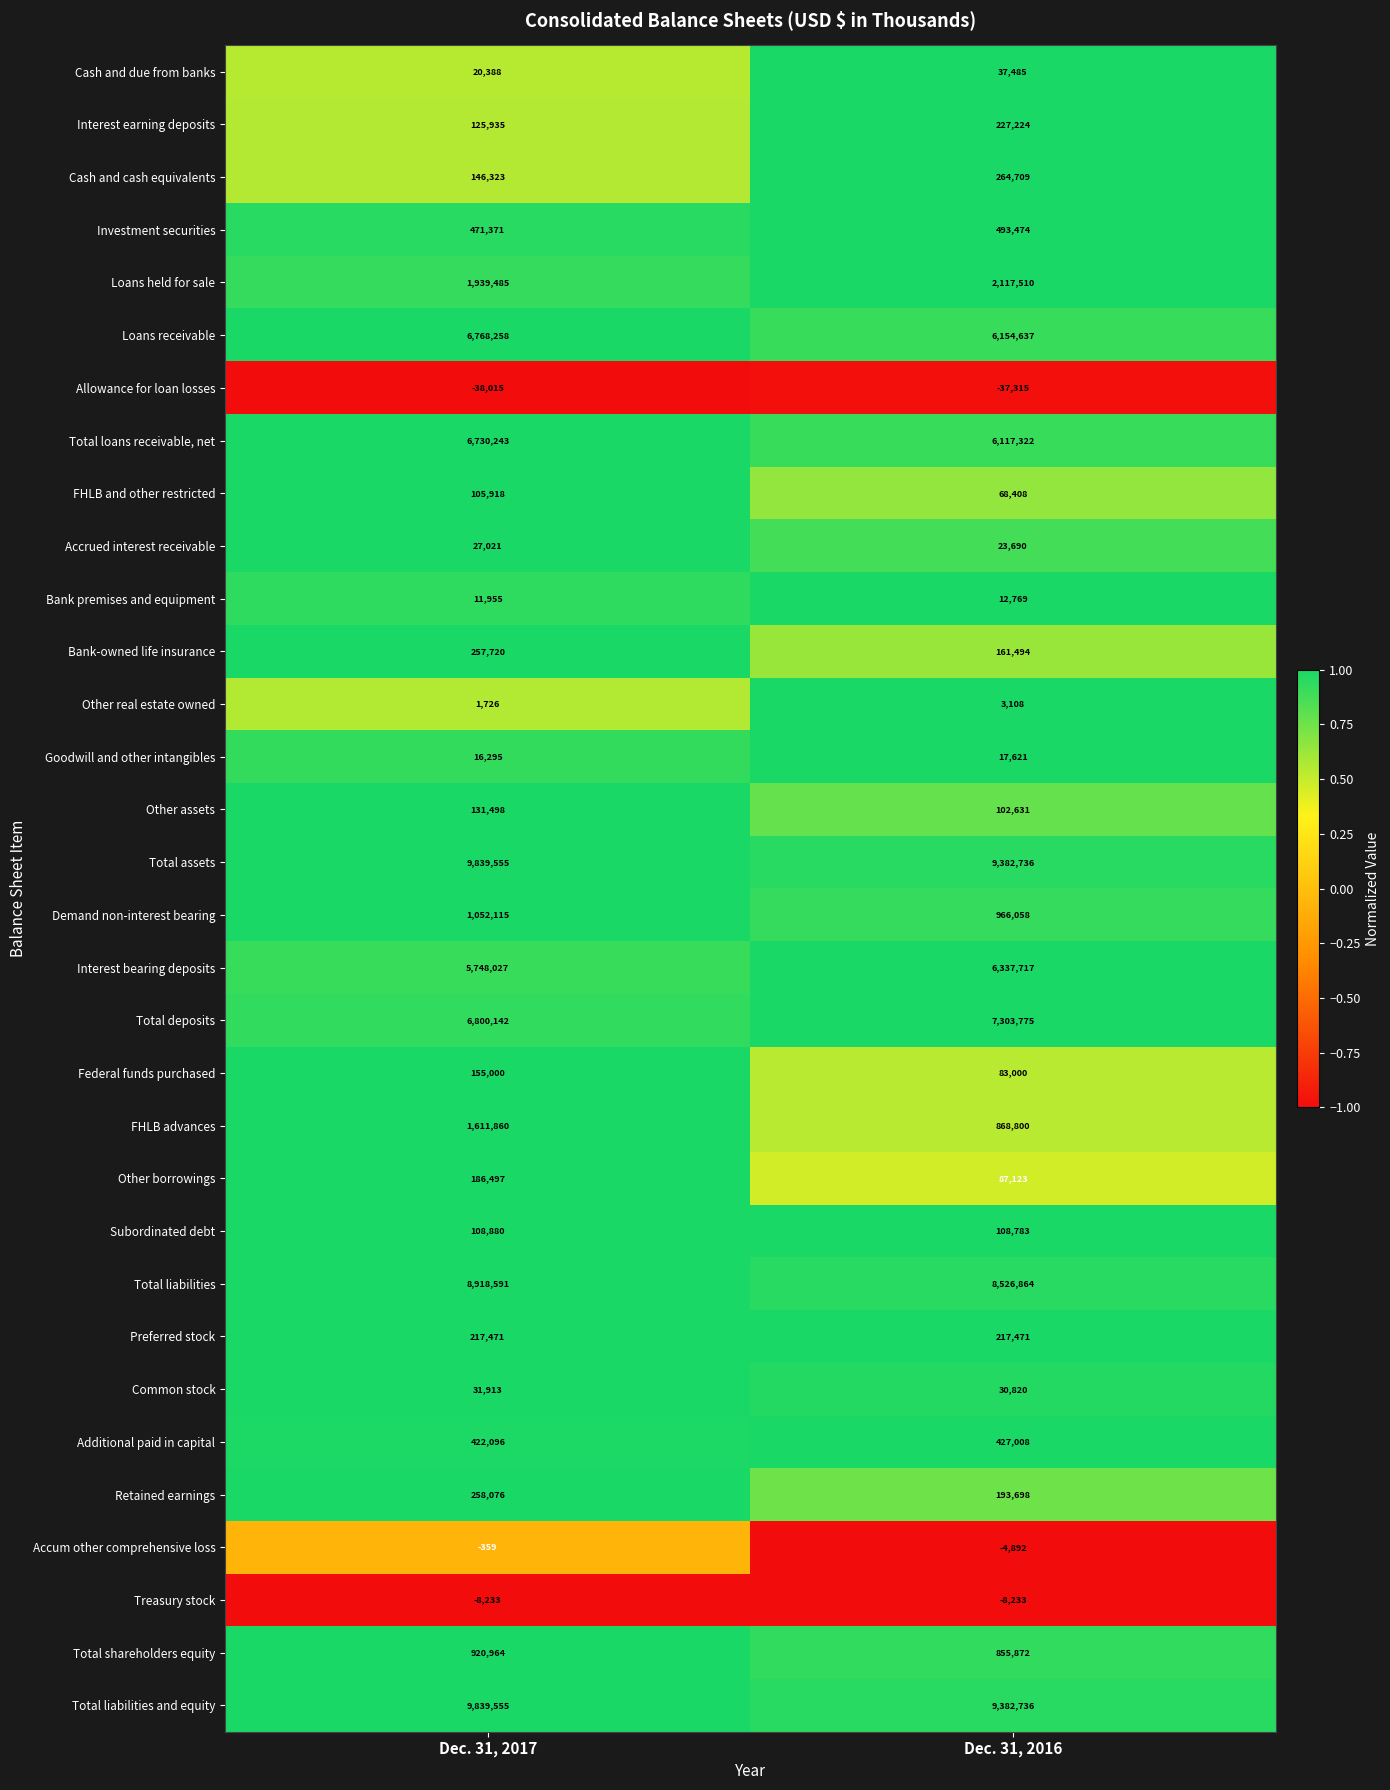

True or false: Loans receivable has a value of 9739586 at Dec. 31, 2016.

False